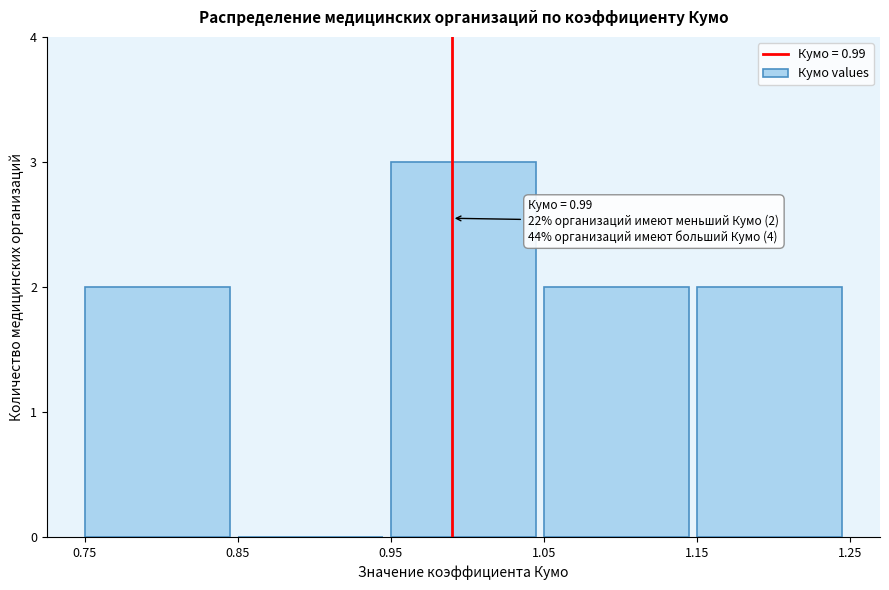

Which range on the x-axis has the tallest bar?

0.95 to 1.05